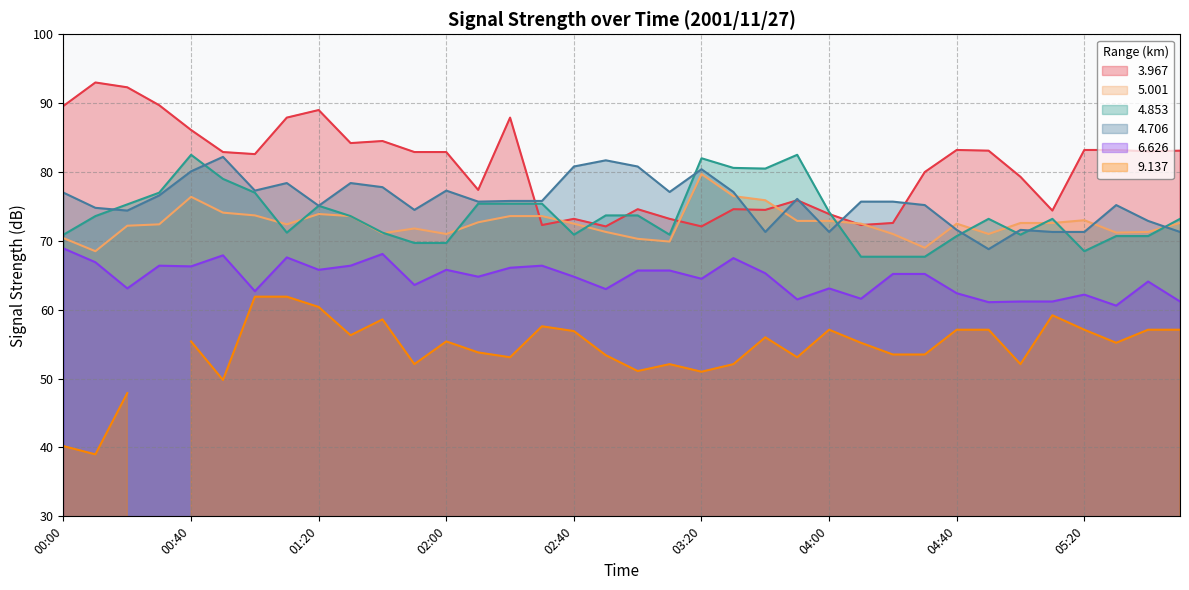

Which series ends up on top after the final intersection of 4.853 and 4.706?

4.853